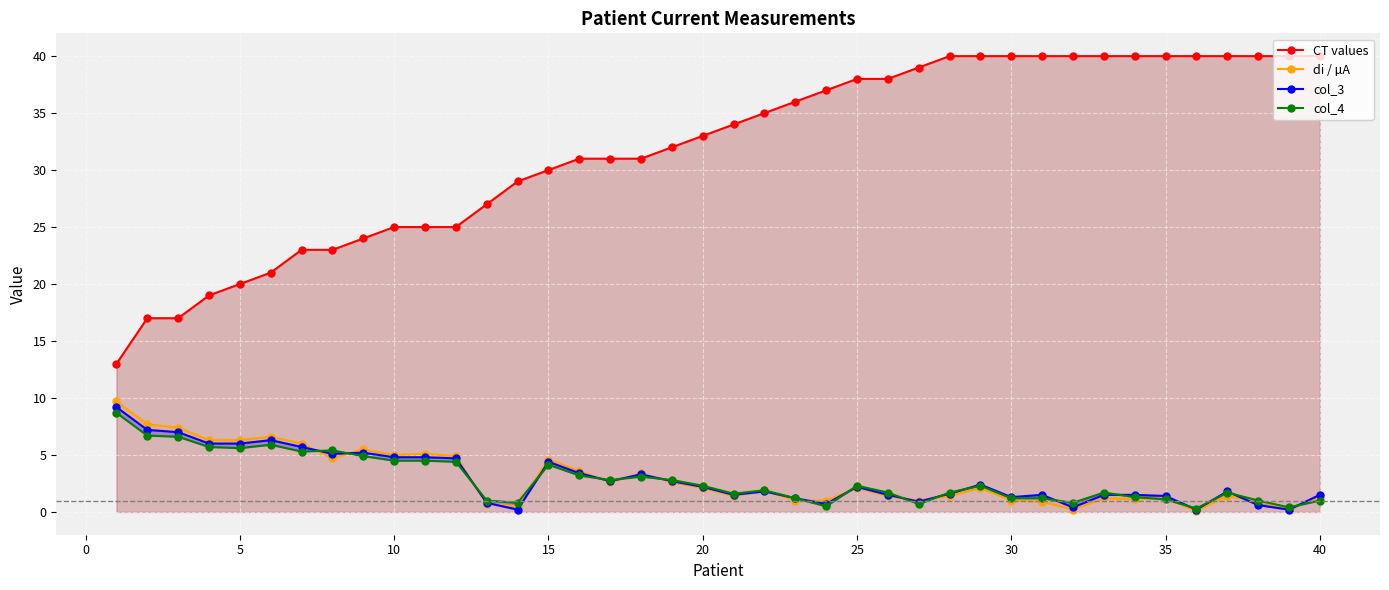

What is the maximum value for CT values?

40